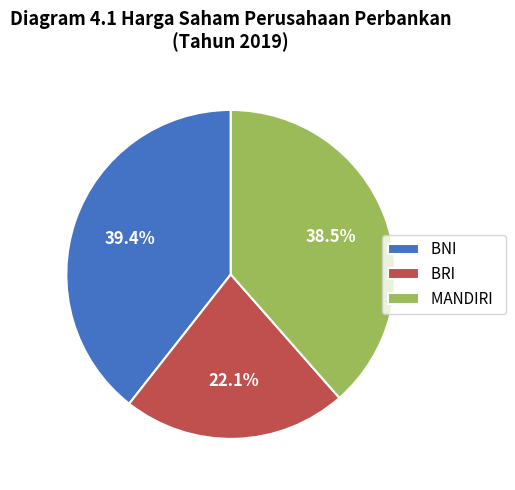

Rank the categories by value from highest to lowest.

BNI, MANDIRI, BRI